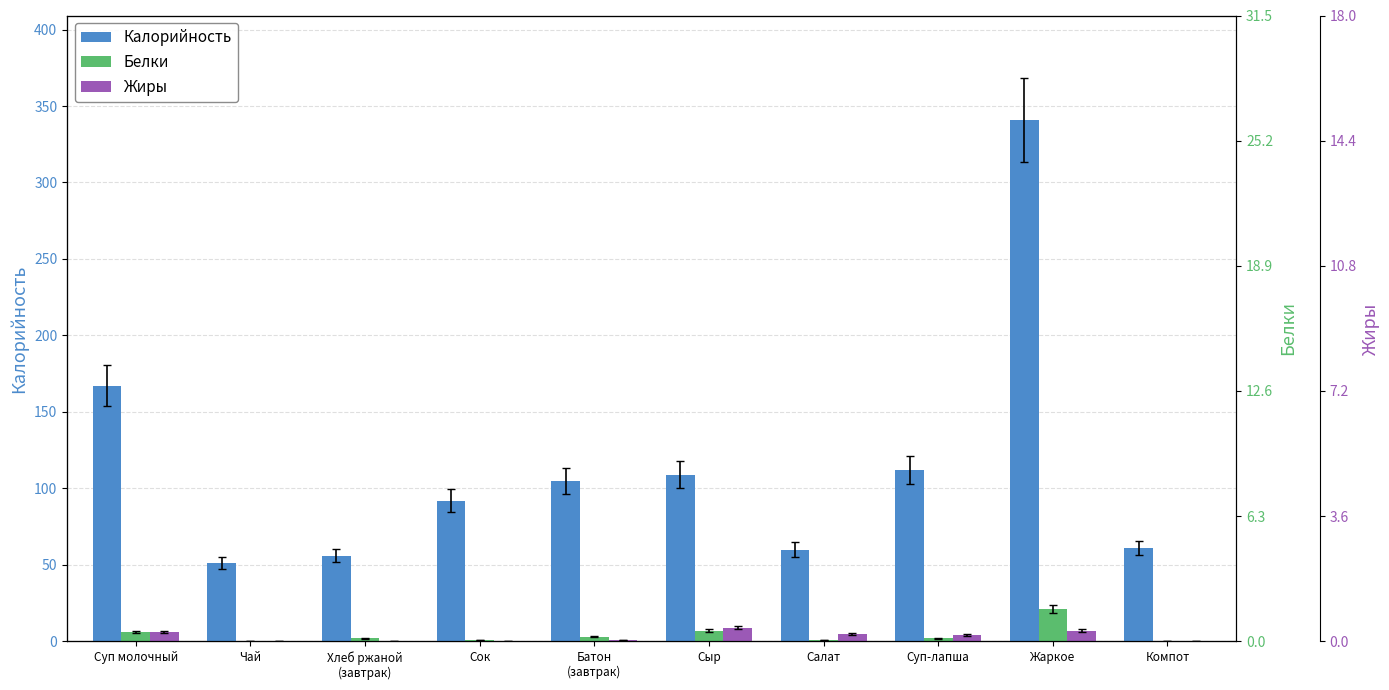

Is the value of Калорийность at Сок greater than the value of Белки at Сыр?

Yes